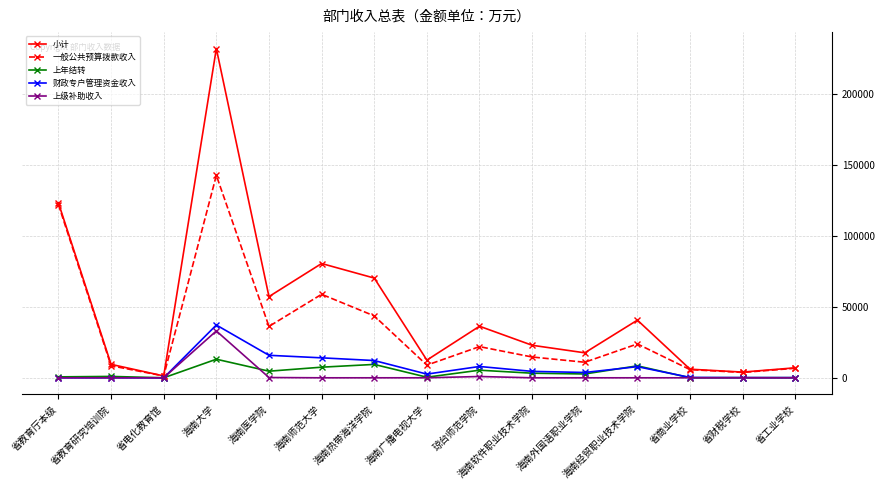

At which category is the sum across all series the highest?

海南大学